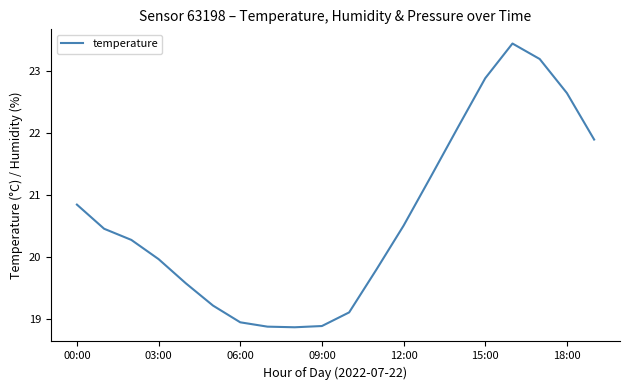

What is the minimum value shown in the chart?

18.9